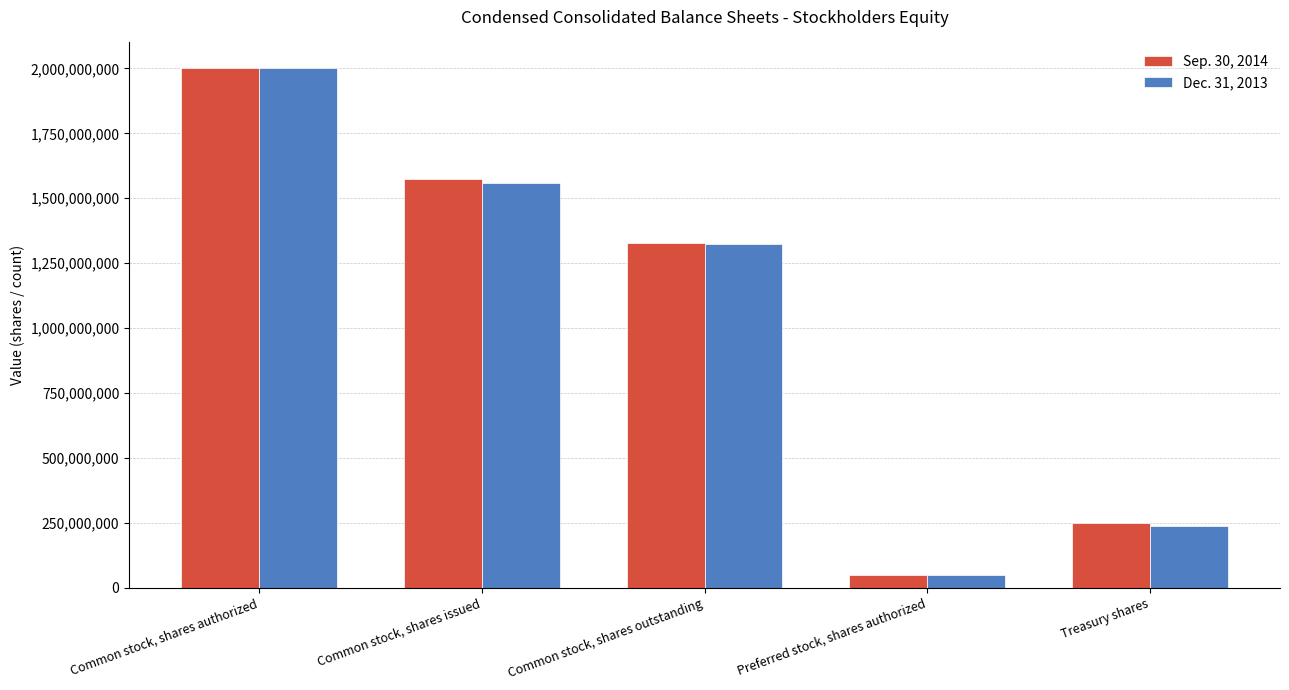

How many data points in Dec. 31, 2013 are less than 1322296064?

2